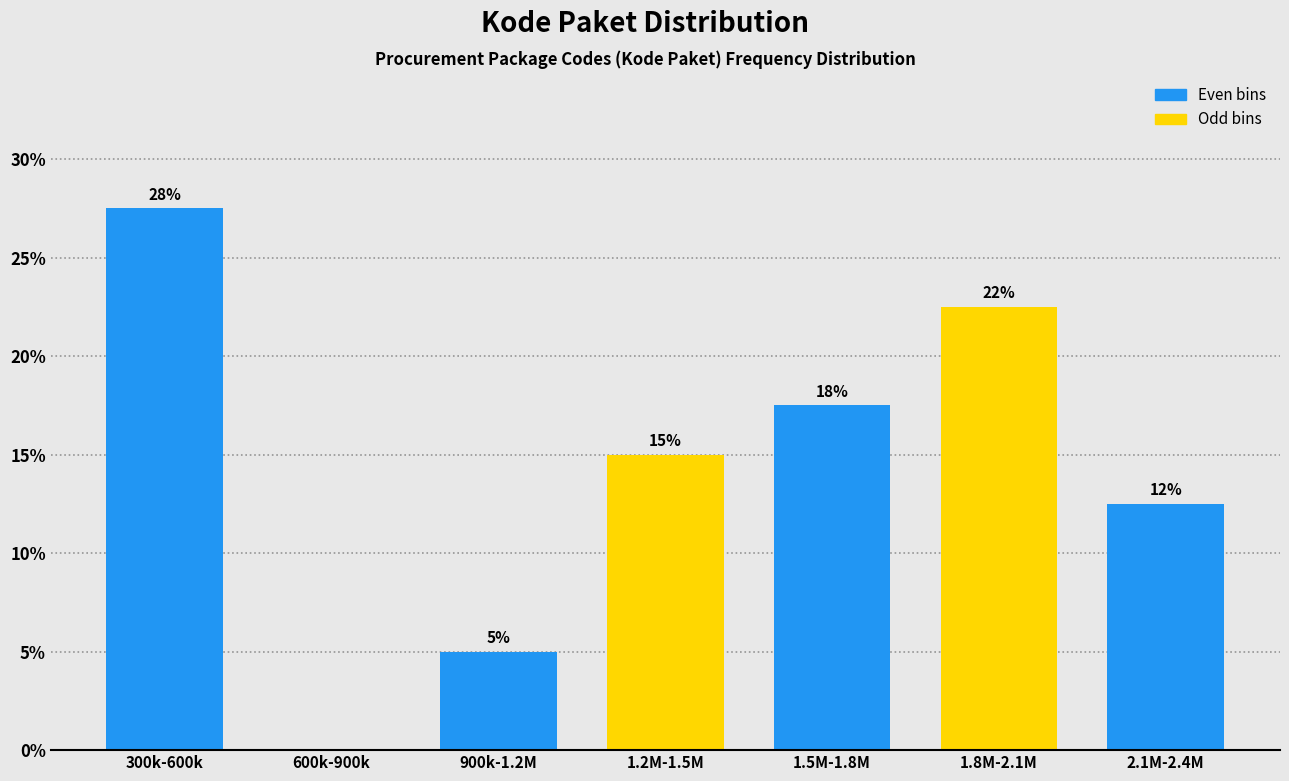

Are the bars horizontal?

No